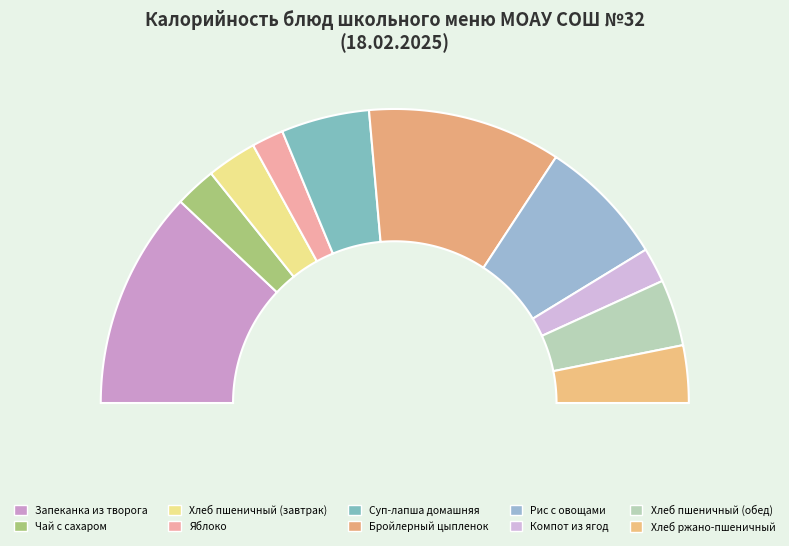

Does Хлеб ржано-пшеничный account for over 50% of the chart?

No